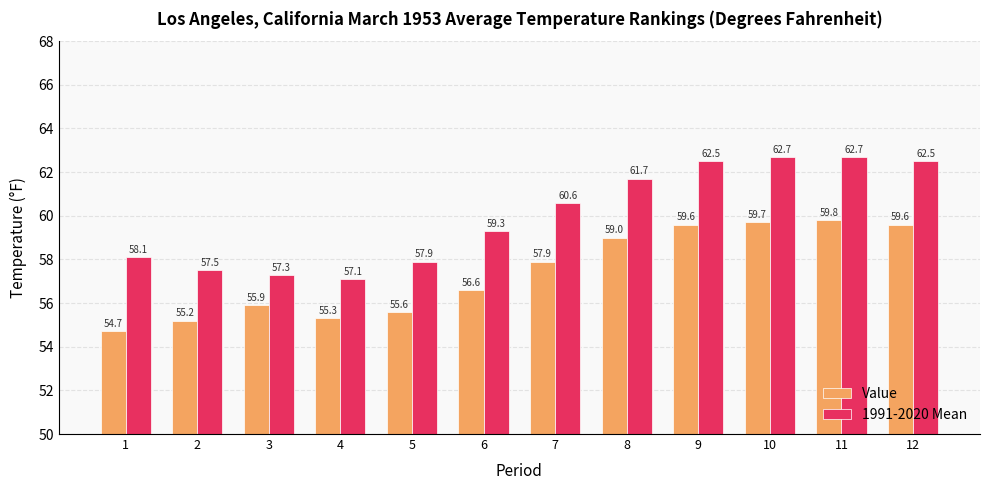

What is the maximum value shown in the chart?

62.7